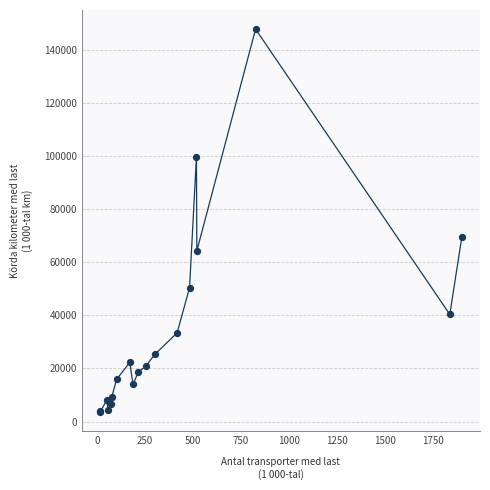

What Y value in the scatter plot is closest to 75590?

69554.4